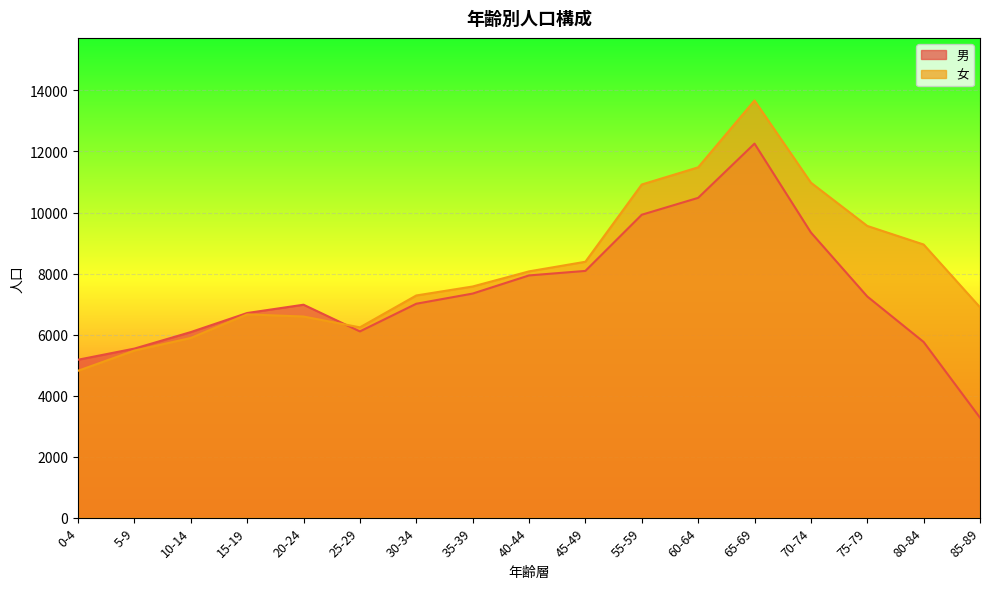

How many data points in 女 are above 7575?

8